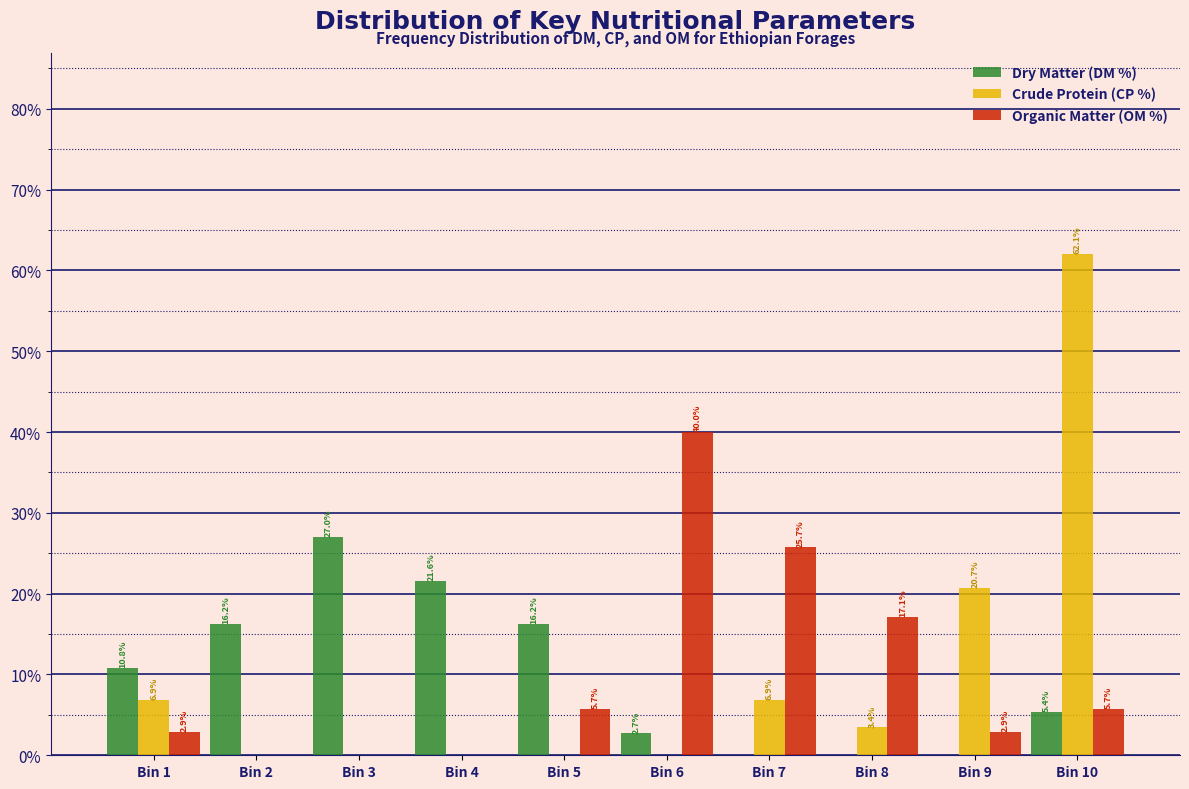

Reading left to right, extract all data points from this chart.

Dry Matter (DM %): Bin 1=10.8	Bin 2=16.2	Bin 3=27.0	Bin 4=21.6	Bin 5=16.2	Bin 6=2.7	Bin 7=0.0	Bin 8=0.0	Bin 9=0.0	Bin 10=5.4
Crude Protein (CP %): Bin 1=6.9	Bin 2=0.0	Bin 3=0.0	Bin 4=0.0	Bin 5=0.0	Bin 6=0.0	Bin 7=6.9	Bin 8=3.4	Bin 9=20.7	Bin 10=62.1
Organic Matter (OM %): Bin 1=2.9	Bin 2=0.0	Bin 3=0.0	Bin 4=0.0	Bin 5=5.7	Bin 6=40.0	Bin 7=25.7	Bin 8=17.1	Bin 9=2.9	Bin 10=5.7